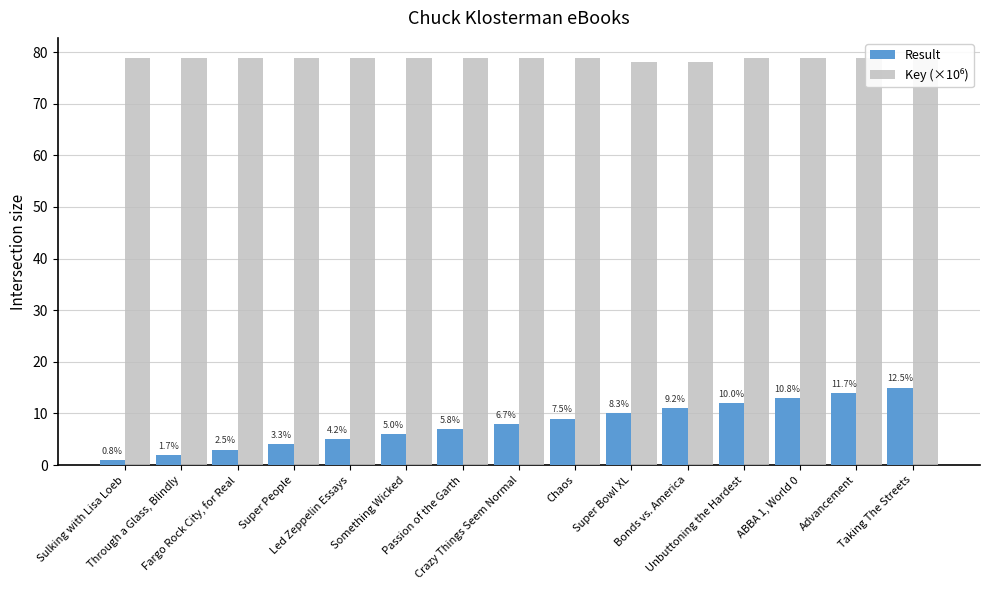

What is the lowest value of the Key (×10⁶) series?

78.0